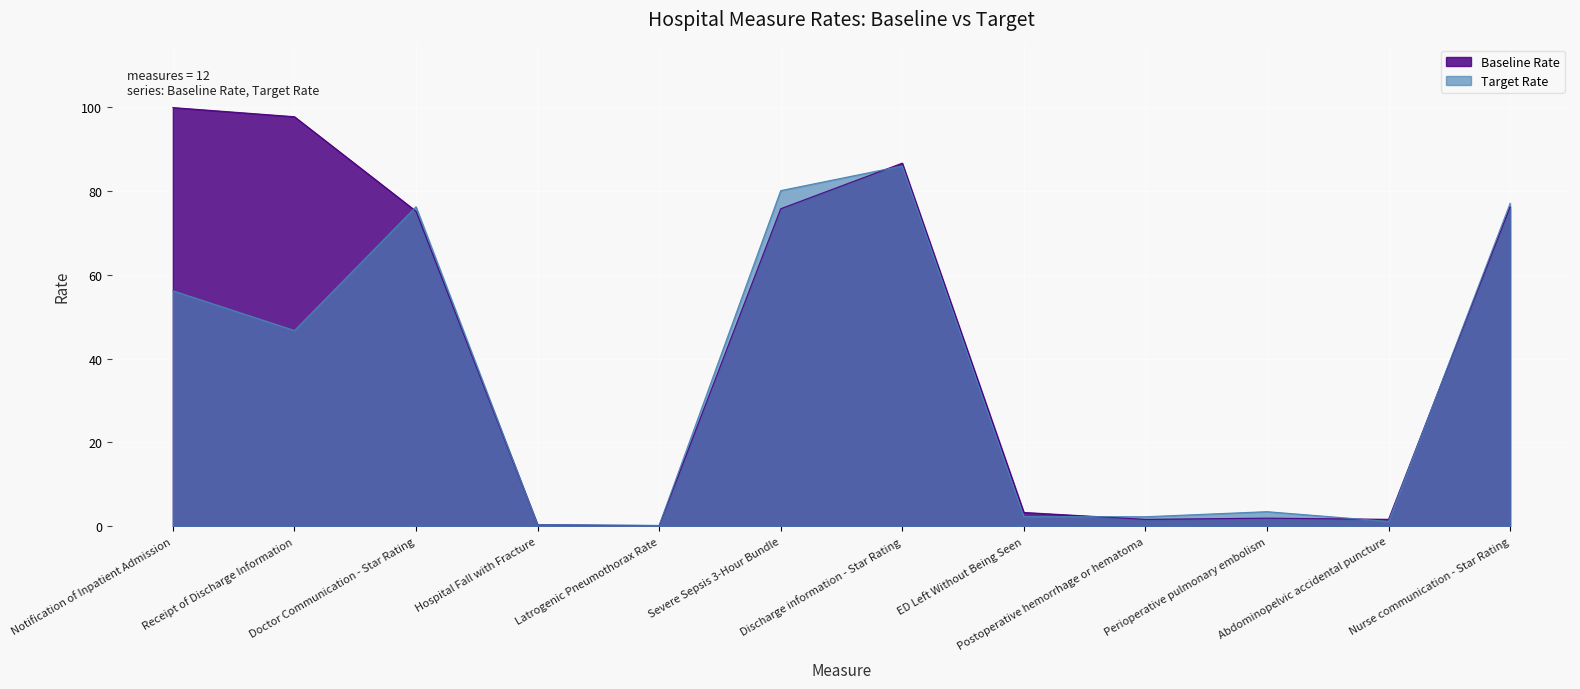

Rank the series by their maximum value, from lowest to highest.

Target Rate, Baseline Rate